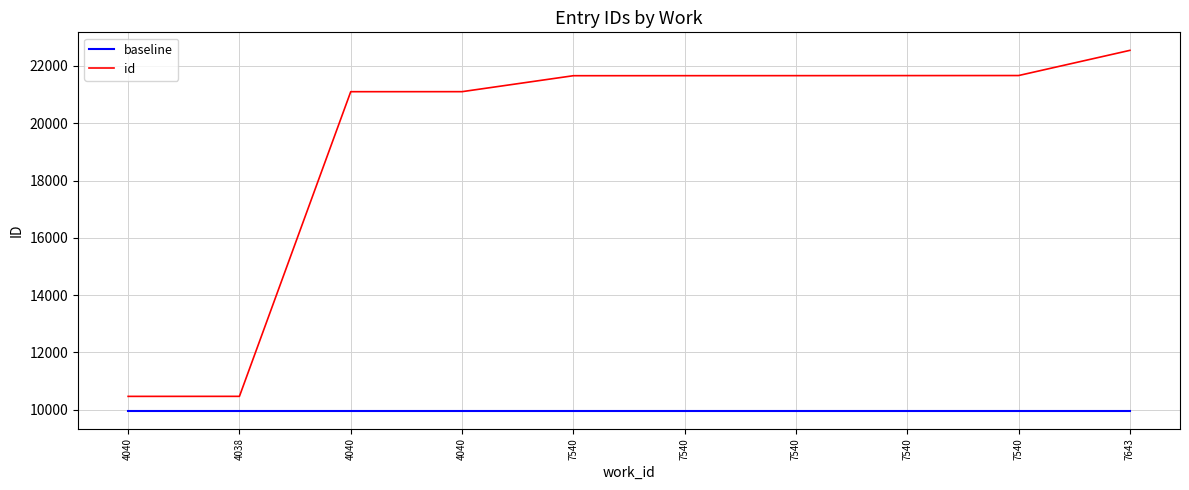

Count the number of data series in this chart.

2